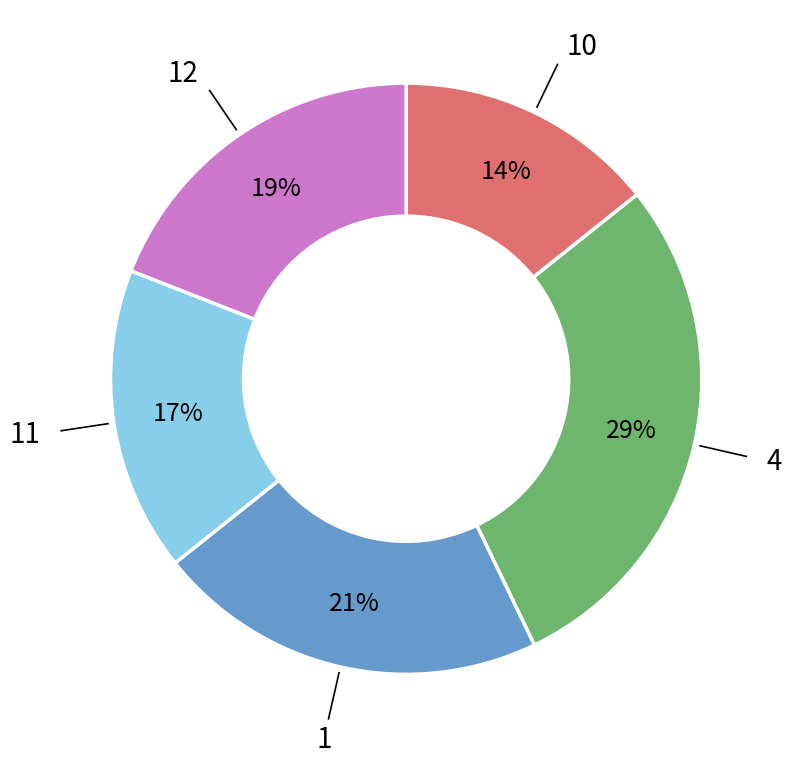

To the nearest percent, what is the average slice percentage?

20%